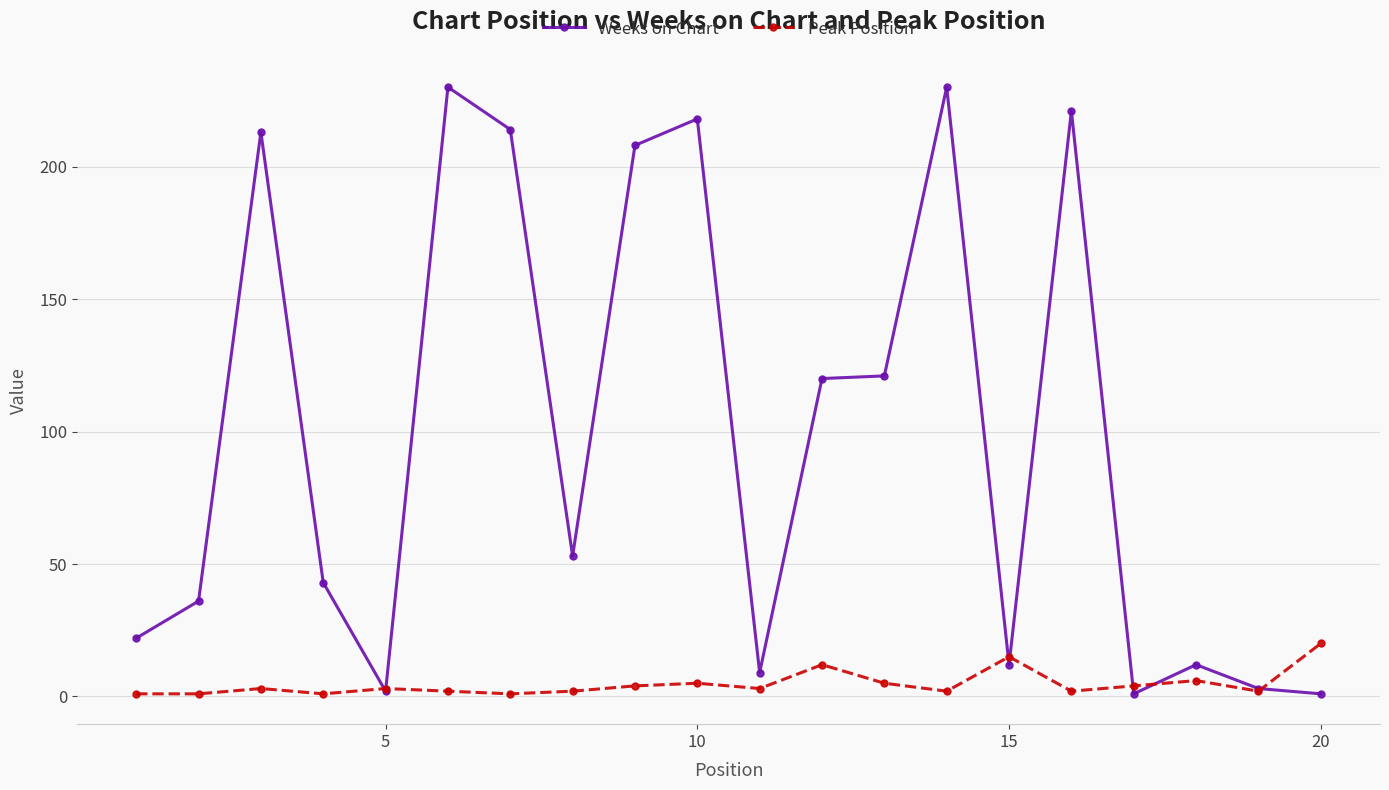

What is the highest value of the Peak Position series?

20